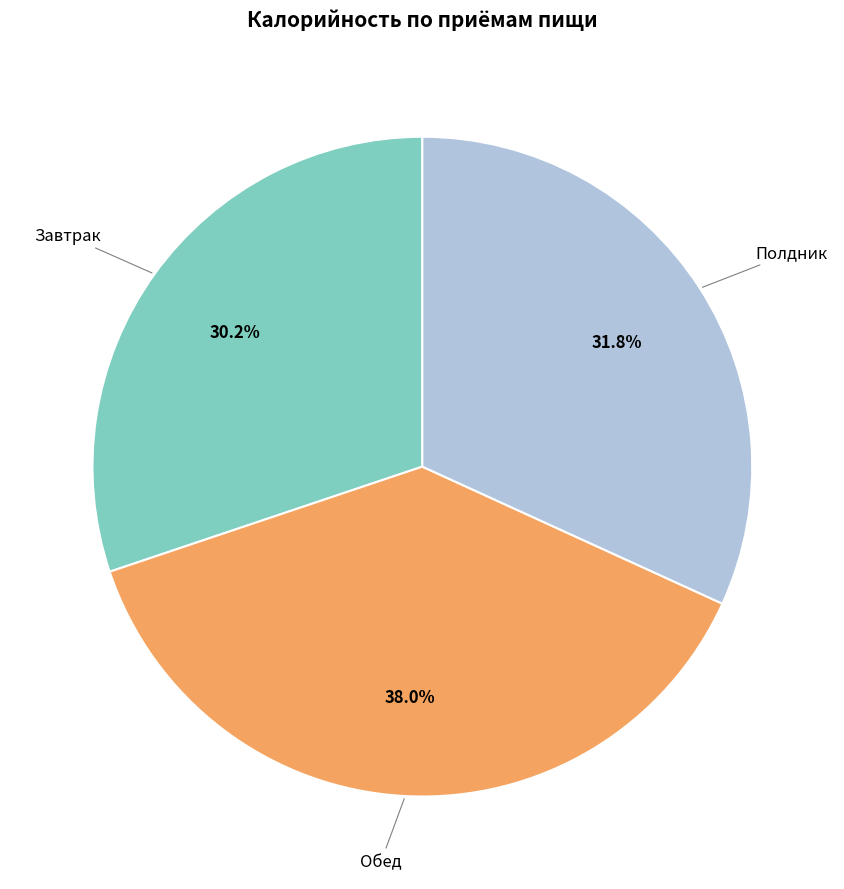

Does any single category account for the majority?

No